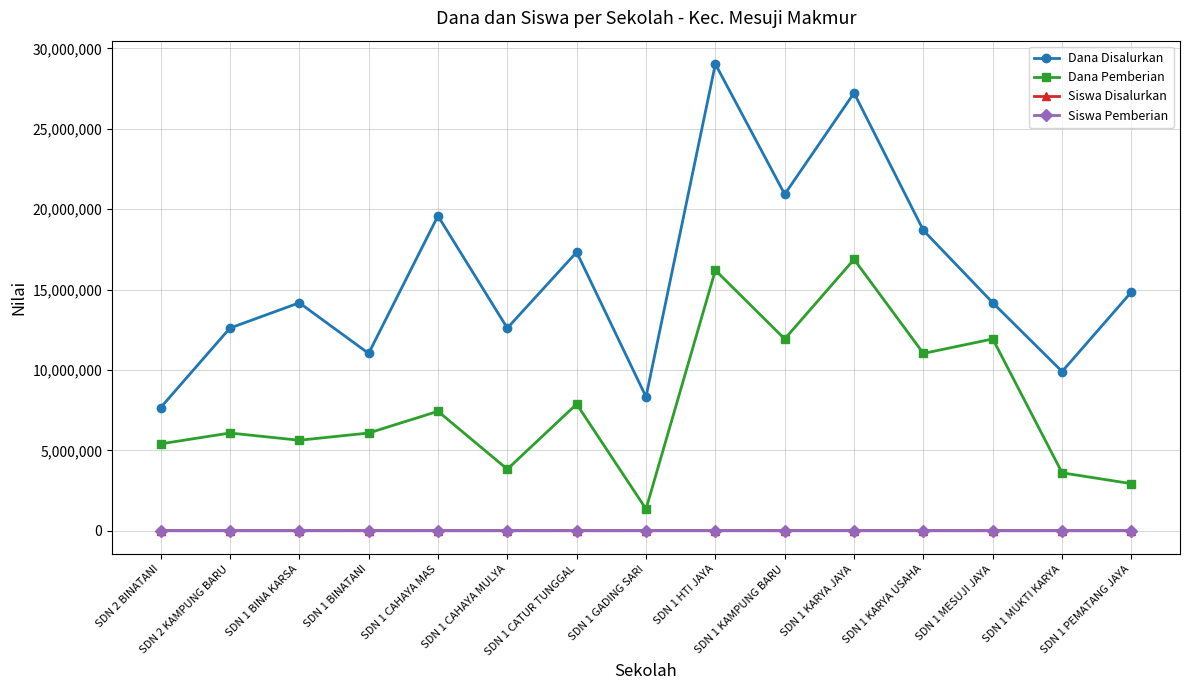

At which category is the sum across all series the highest?

SDN 1 HTI JAYA